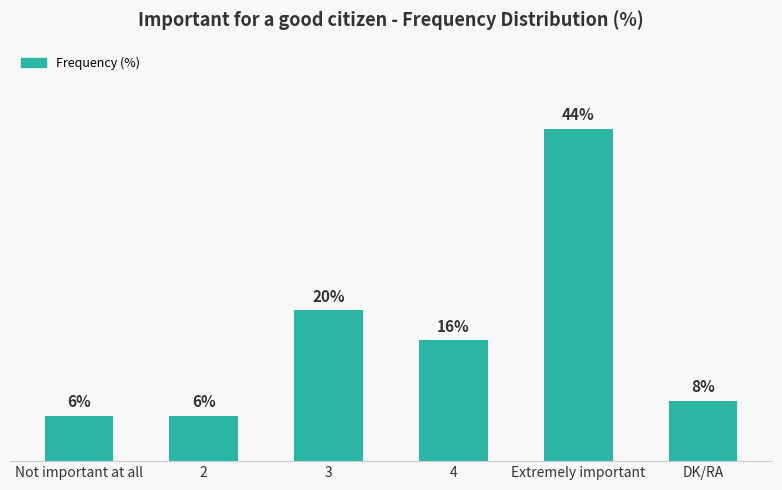

Which has a higher value, Not important at all or Extremely important?

Extremely important